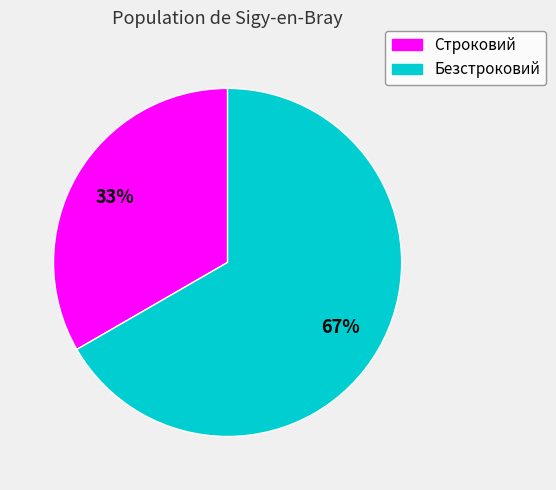

Rank the categories by value from highest to lowest.

Безстроковий, Строковий